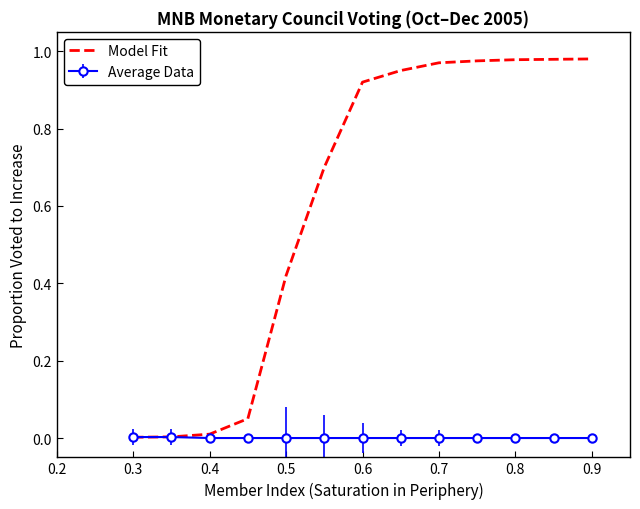

Rank the series by their average value, from highest to lowest.

Model Fit, Average Data